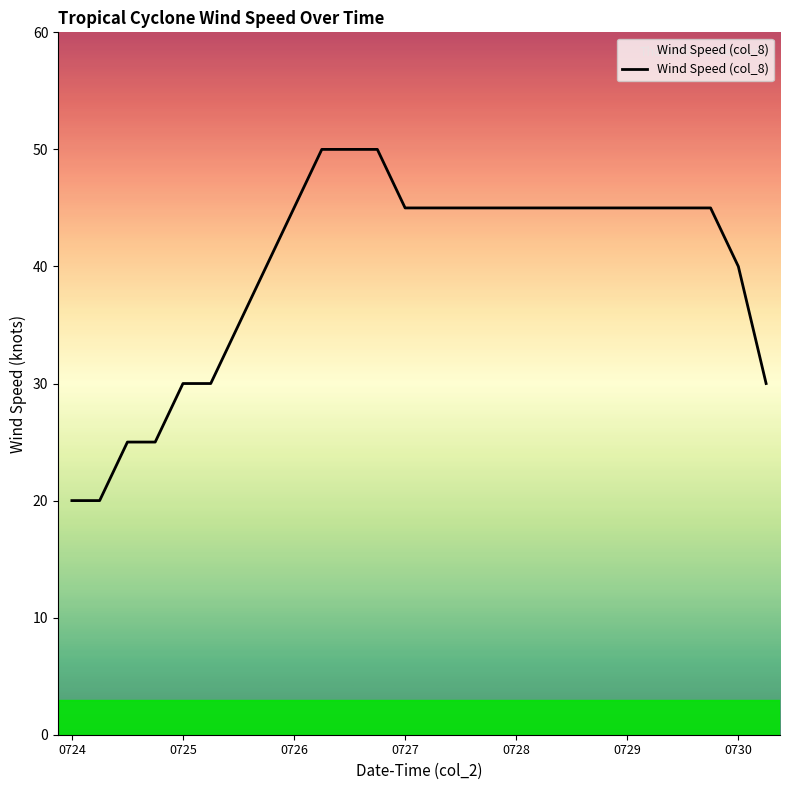

What is the smallest value displayed?

20